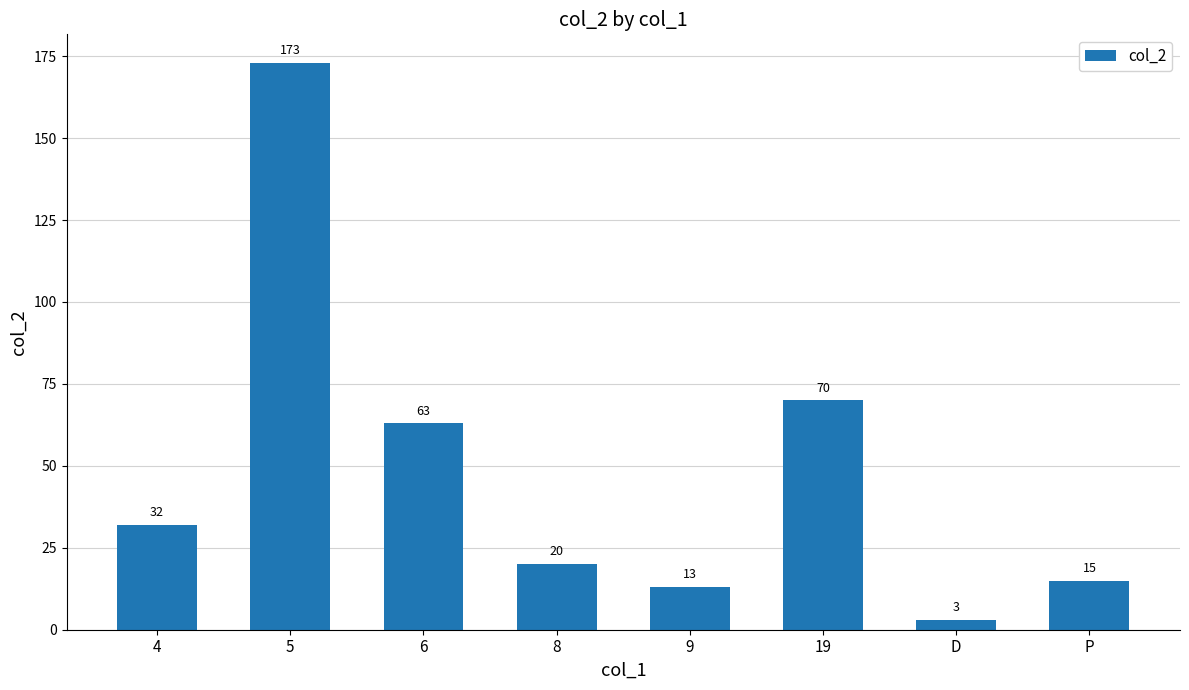

What is the minimum value shown in the chart?

3